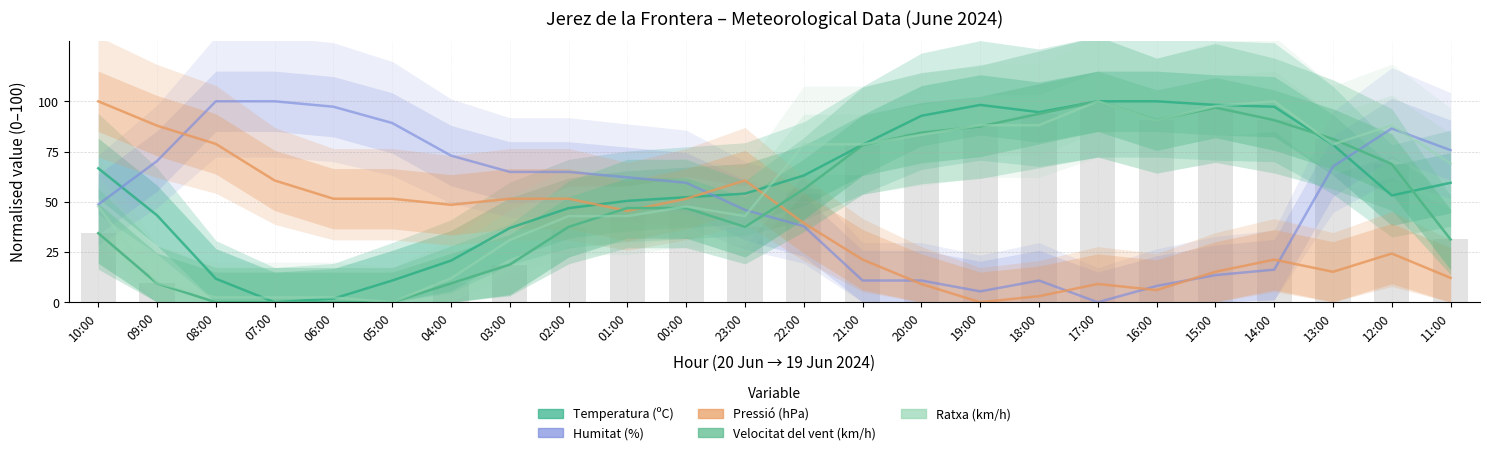

The Pressió (hPa) series shows 87.9 at 09:00. True or false?

True